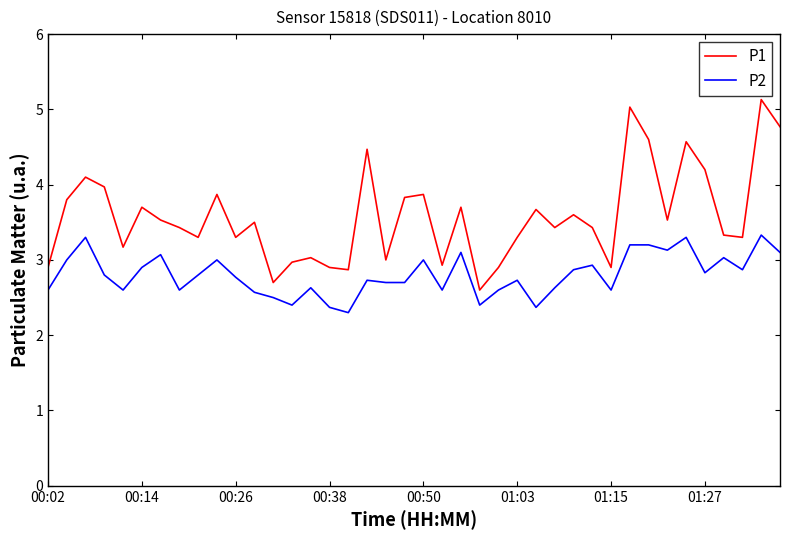

What is the minimum value for P1?

2.6